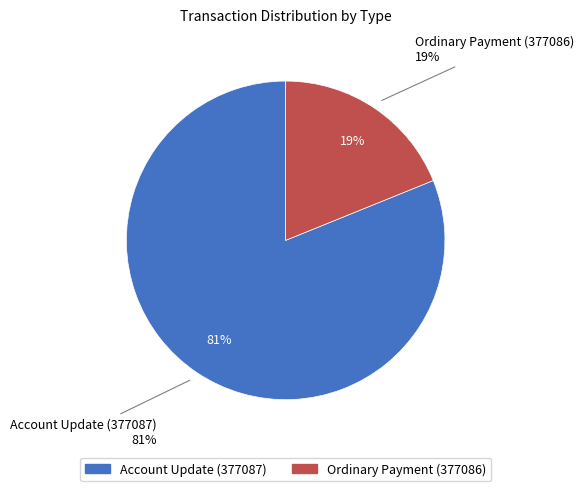

Which slice is the largest?

Account Update (377087)